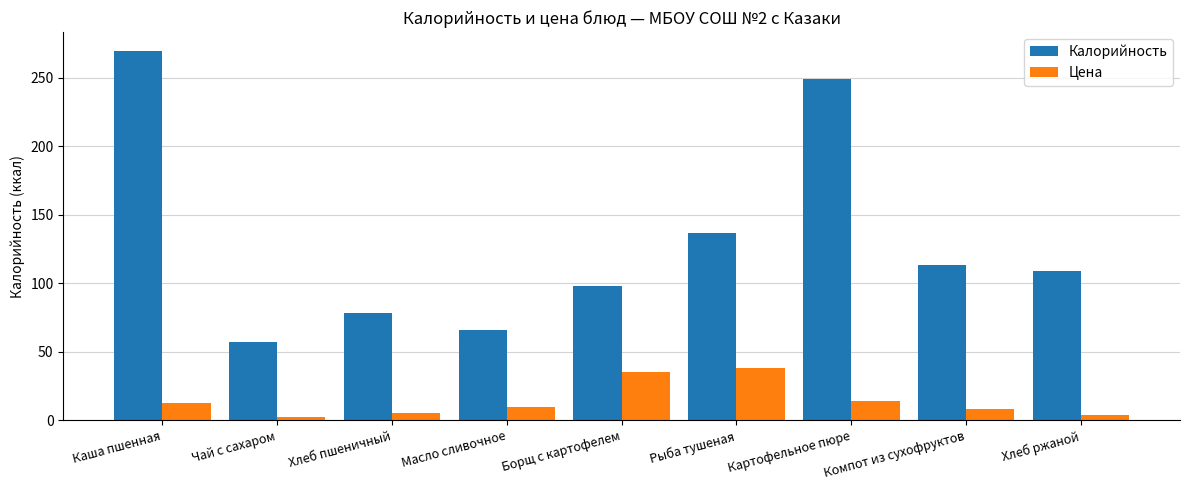

At which category does the chart reach its peak across all series?

Каша пшенная